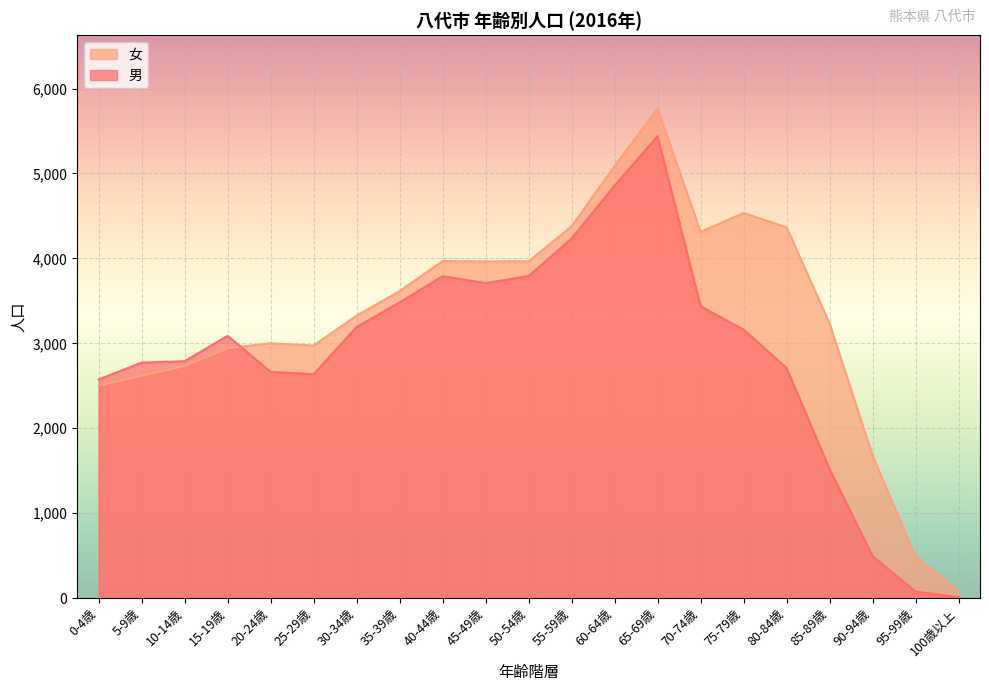

List the series in order of their peak value, highest first.

女, 男